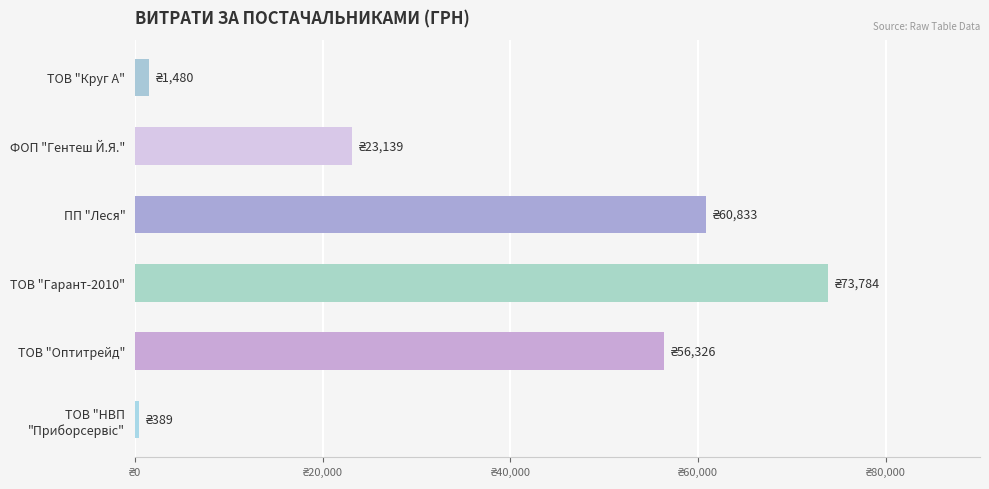

What position from the left is ПП "Леся"?

4